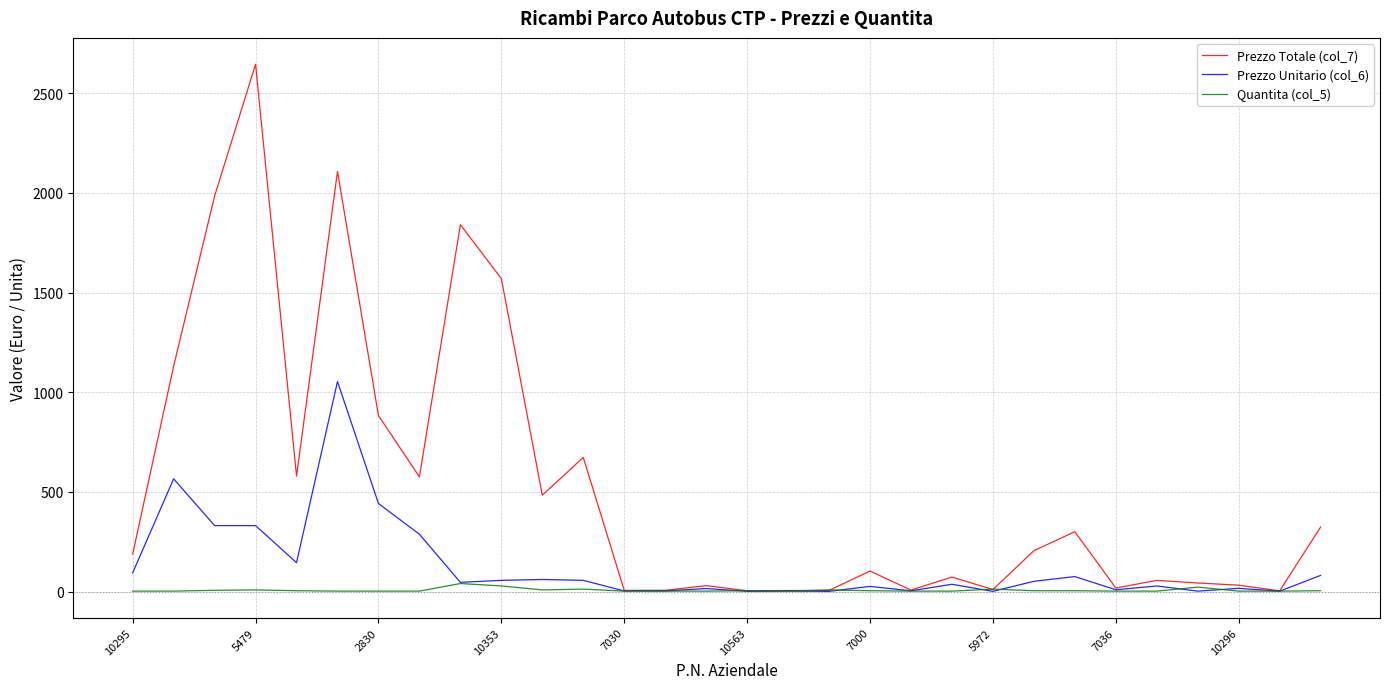

Which series has the largest total across all categories?

Prezzo Totale (col_7)